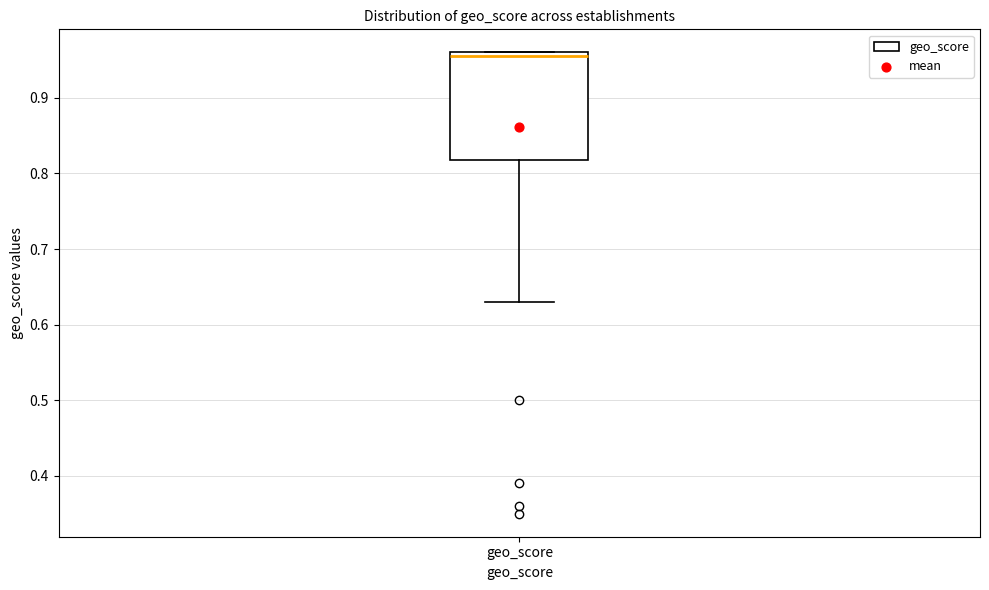

Transcribe this box plot: give where the median line is, the range the box spans, and where the two whiskers end, as read against the y-axis. The values are not printed on the chart, so give them approximately, as read against the axis.

median 0.96 (just below the box's upper edge), box 0.82 to 0.96, whiskers 0.63 to 0.96